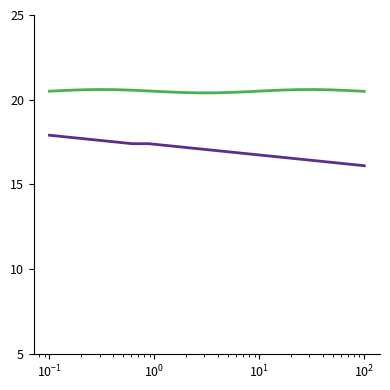

What is the maximum value shown in the chart?

20.6